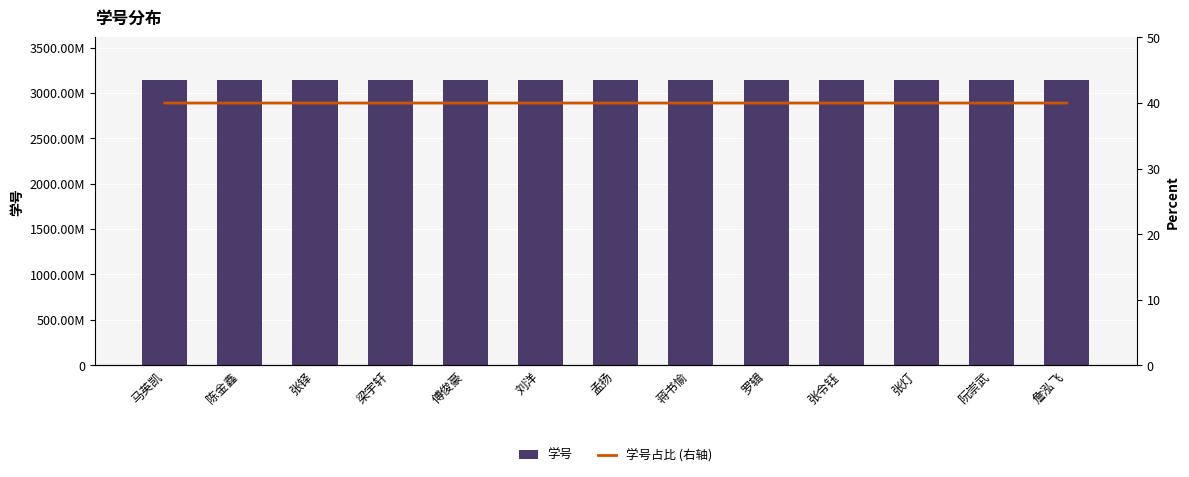

What are all the series names shown in the legend?

学号, 学号占比 (右轴)